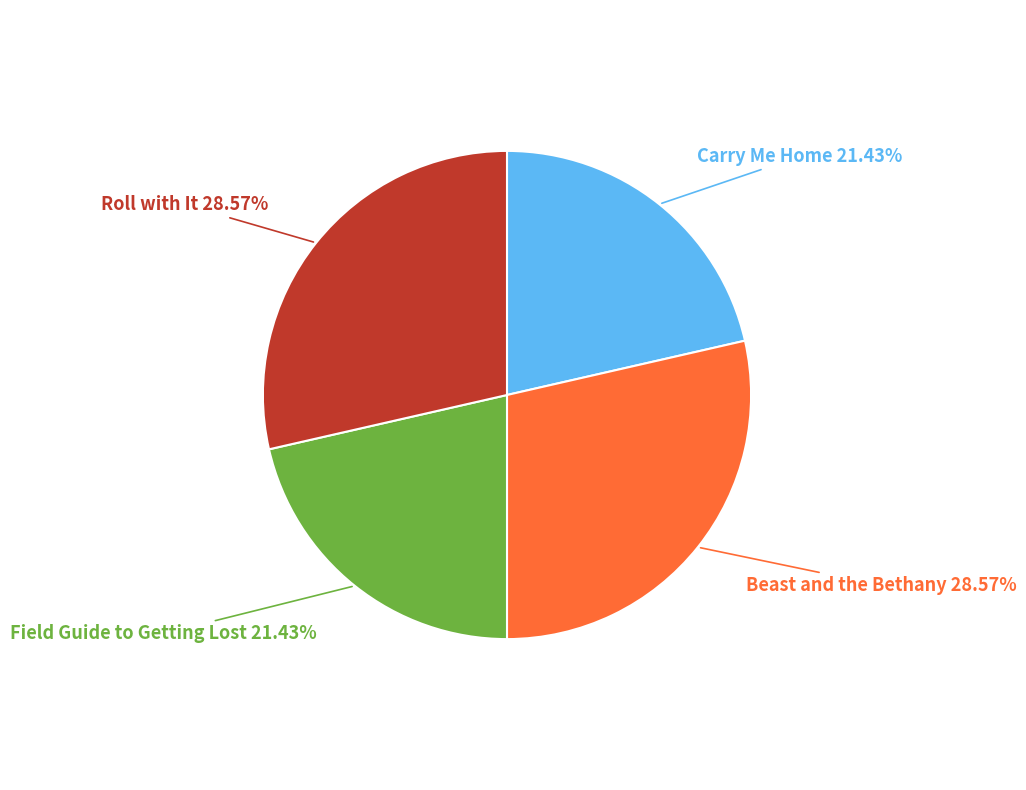

What is the ratio of the value at Roll with It to the value at Beast and the Bethany?

1.0